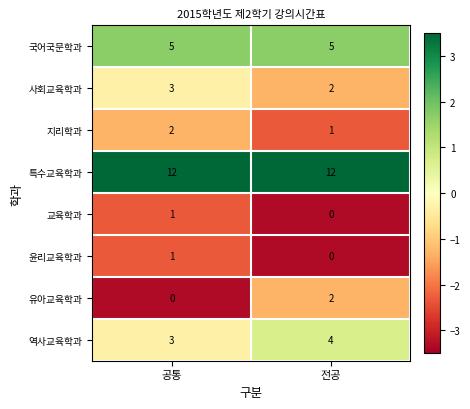

Which series has the largest total across all categories?

특수교육학과